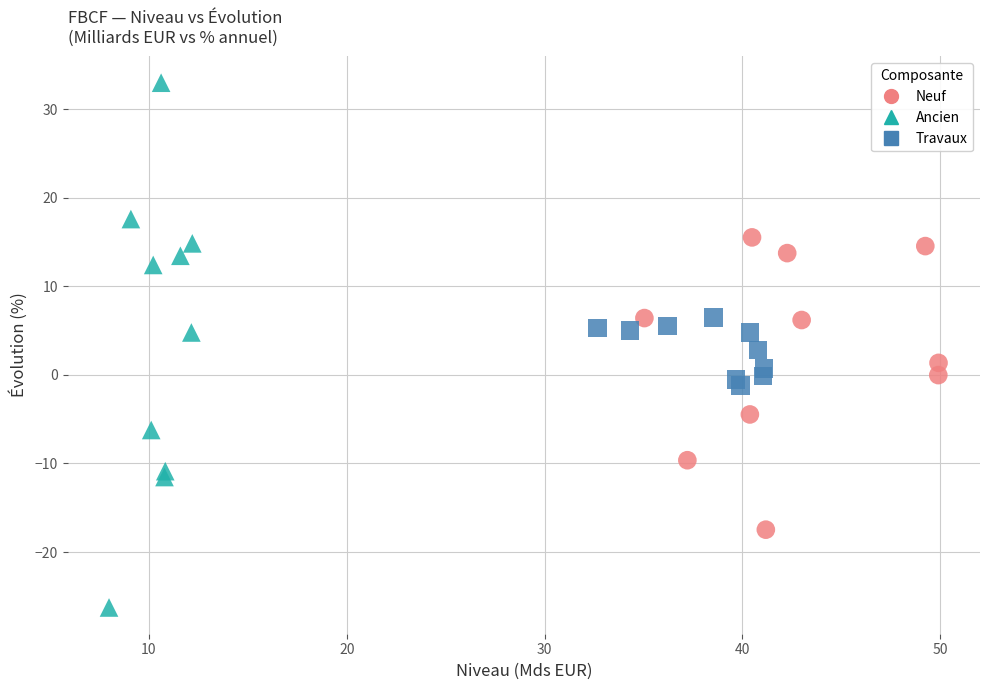

Which series has the widest spread of Y values?

Ancien